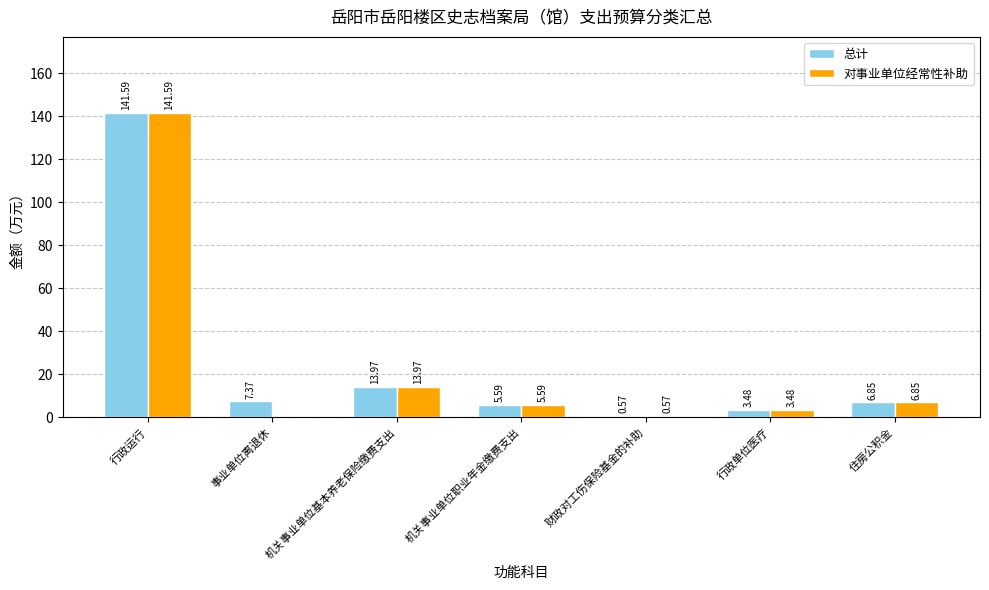

What is the total value across all series at 行政运行?

283.2